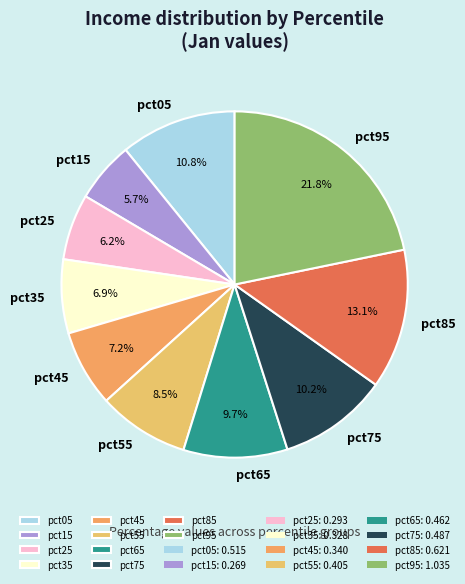

What is the smallest slice in the pie chart?

pct15